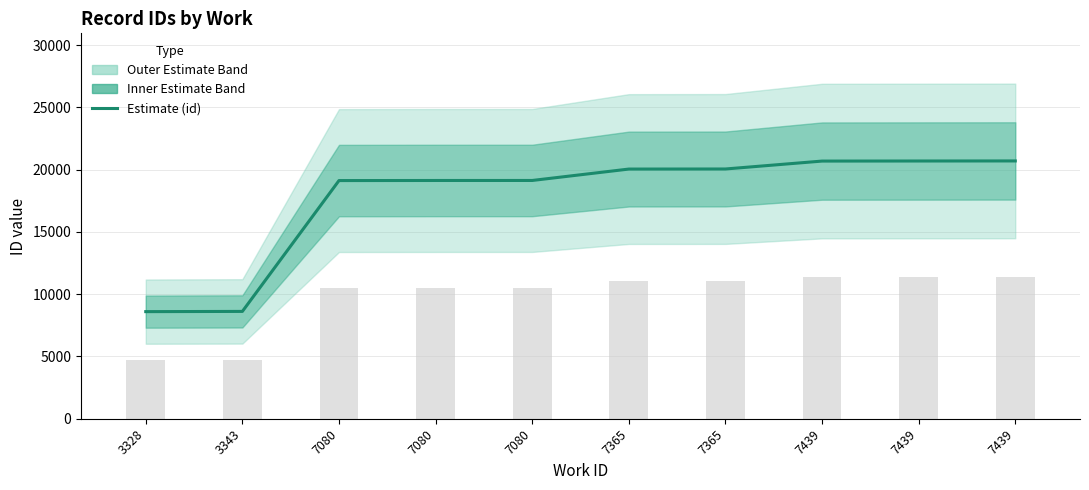

Between 7439 and 3328, which is larger?

7439